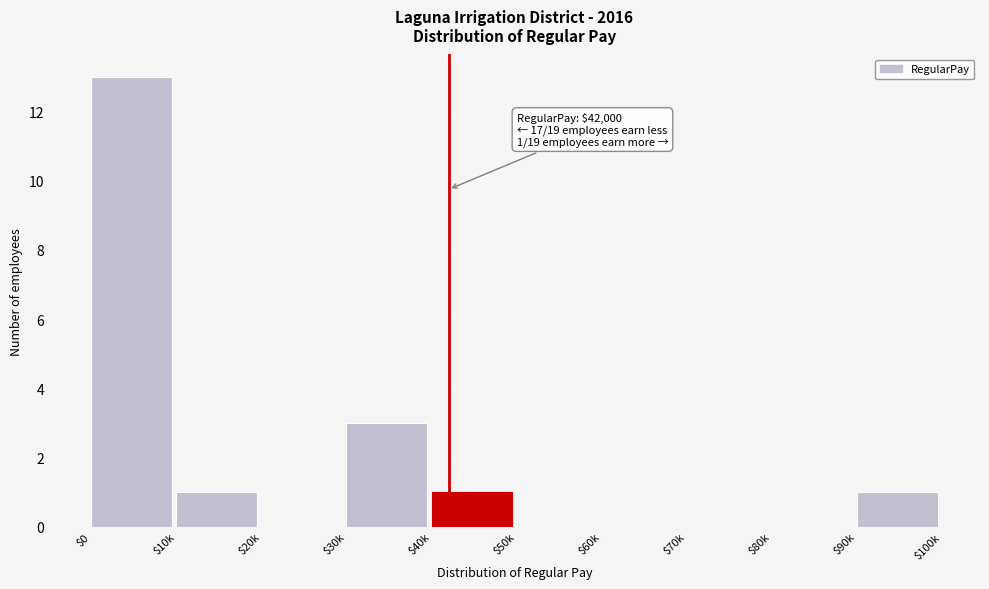

Where is the data nearest to the value 6?

$30k